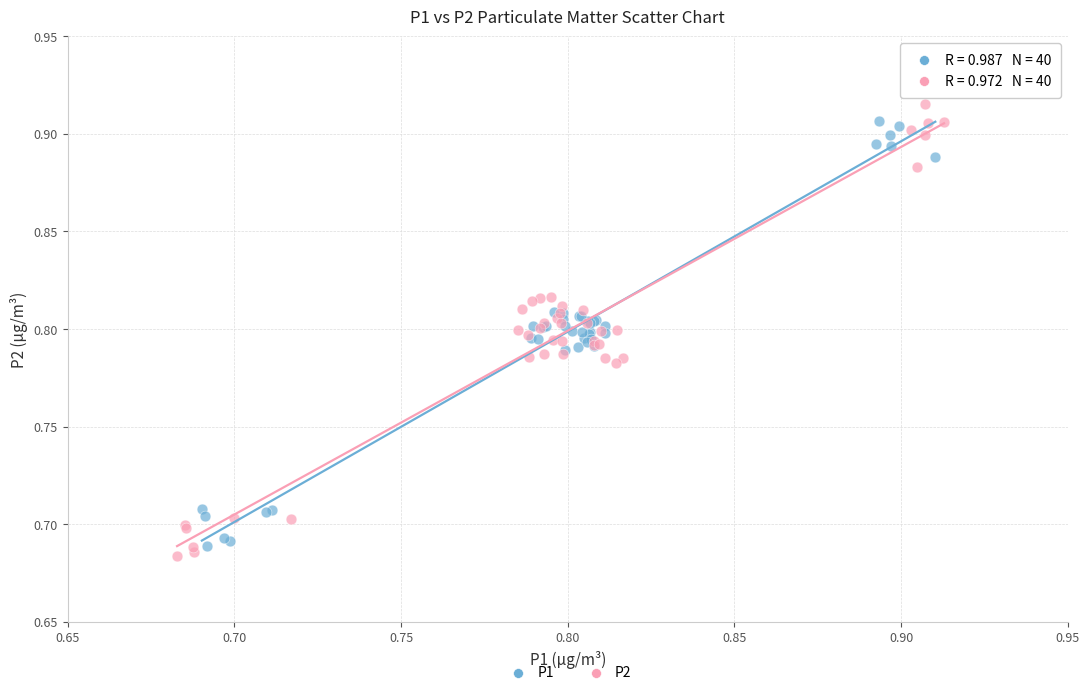

Which series has the widest spread of Y values?

P2